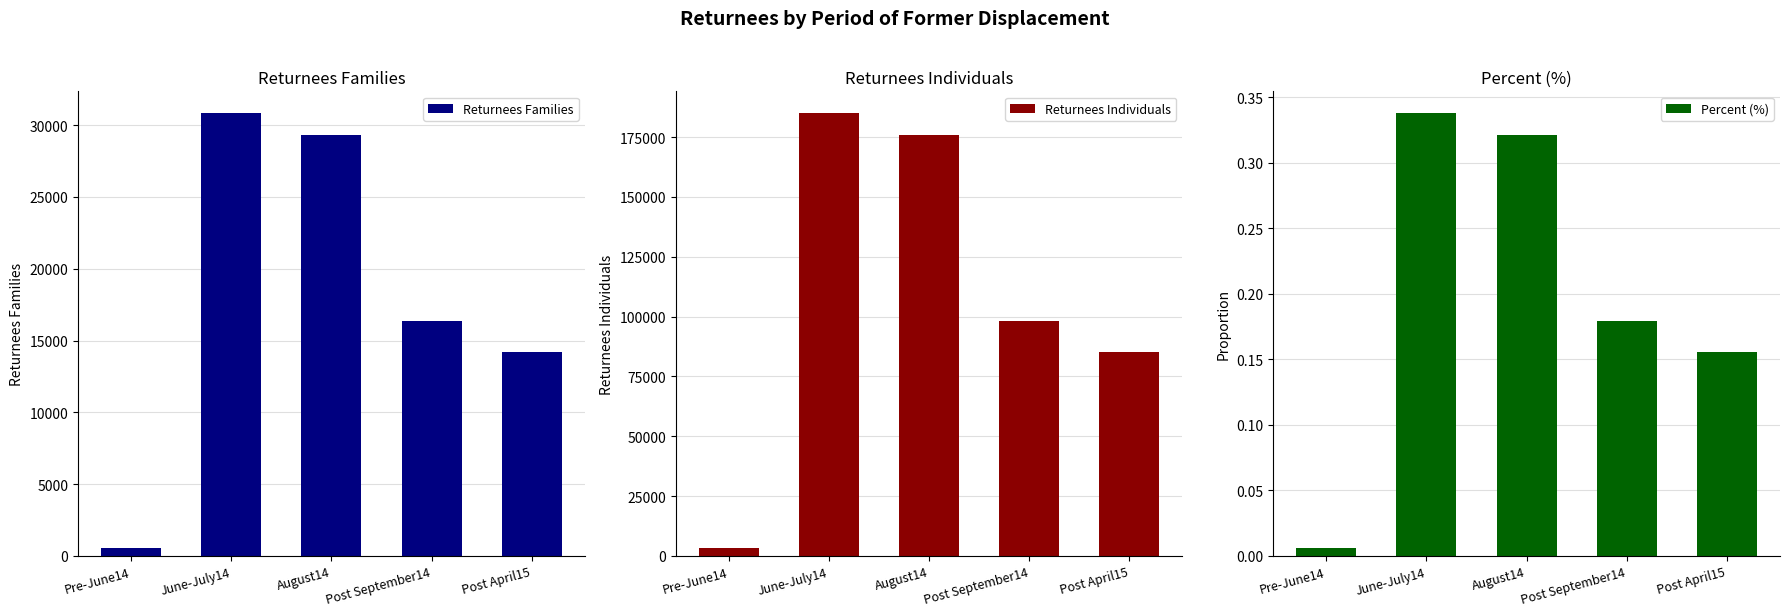

At how many categories does at least one series exceed 137884?

2